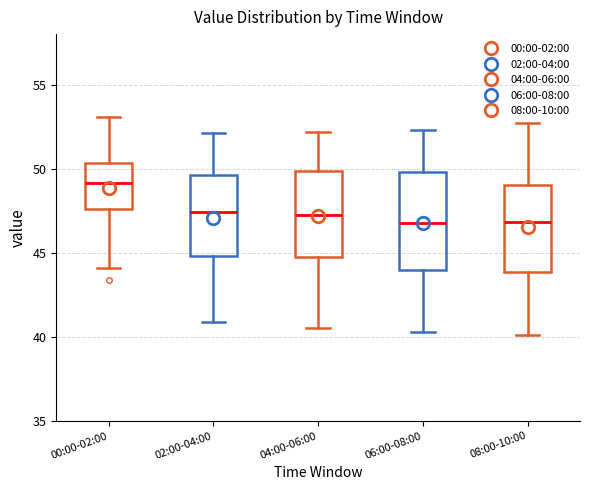

Reading left to right, transcribe this box plot: for each box, give where its median line is, the range the box spans, and where its two whiskers end, as read against the y-axis. The values are not printed on the chart, so give them approximately, as read against the axis.

00:00-02:00: median 49.0, box 47.5 to 50.5, whiskers 44.0 to 53.0
02:00-04:00: median 47.5, box 45.0 to 49.5, whiskers 41.0 to 52.0
04:00-06:00: median 47.5, box 45.0 to 50.0, whiskers 40.5 to 52.0
06:00-08:00: median 47.0, box 44.0 to 50.0, whiskers 40.5 to 52.5
08:00-10:00: median 47.0, box 44.0 to 49.0, whiskers 40.0 to 52.5